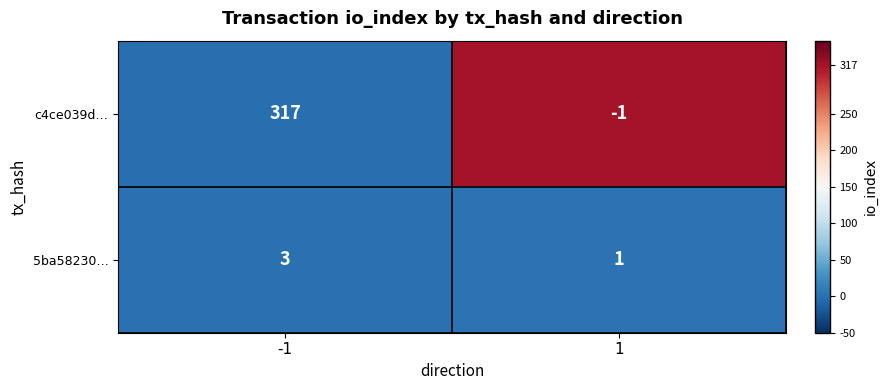

Reading right to left, transcribe all the data shown in this chart.

c4ce039d…: 1=-1	-1=317
5ba58230…: 1=1	-1=3